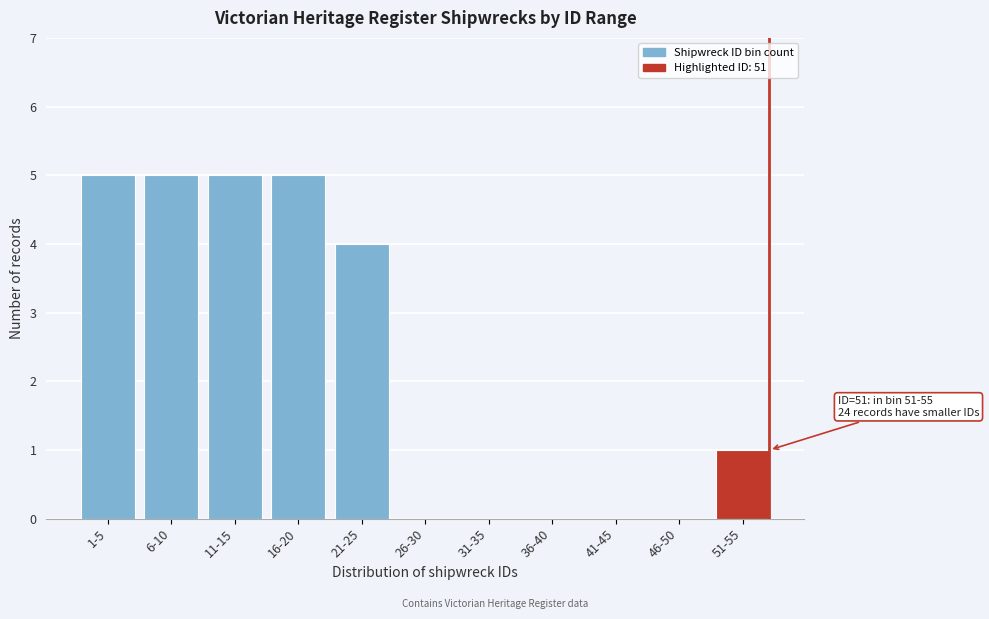

Reading left to right, transcribe all the data shown in this chart.

1-5=5	6-10=5	11-15=5	16-20=5	21-25=4	26-30=0	31-35=0	36-40=0	41-45=0	46-50=0	51-55=1